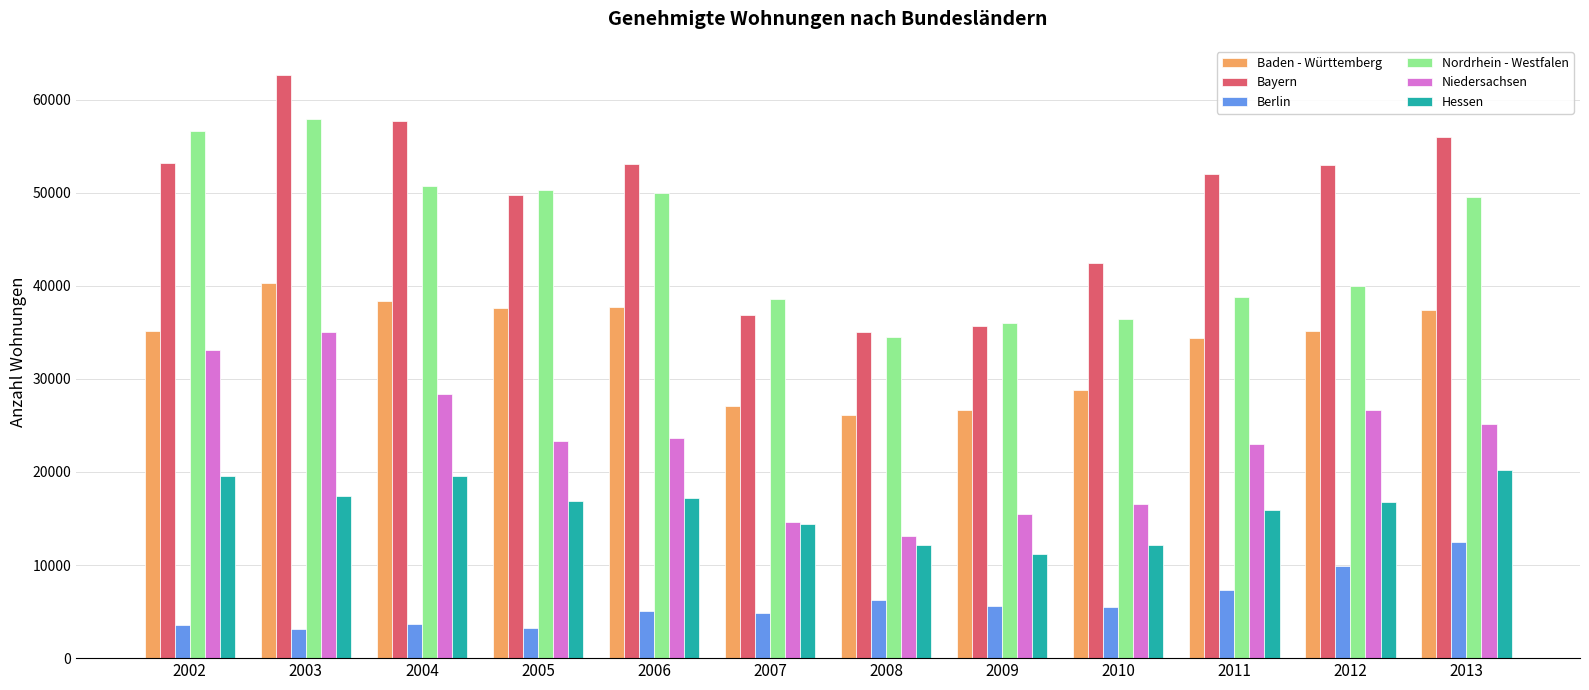

How many data points in Berlin are less than 5470?

6